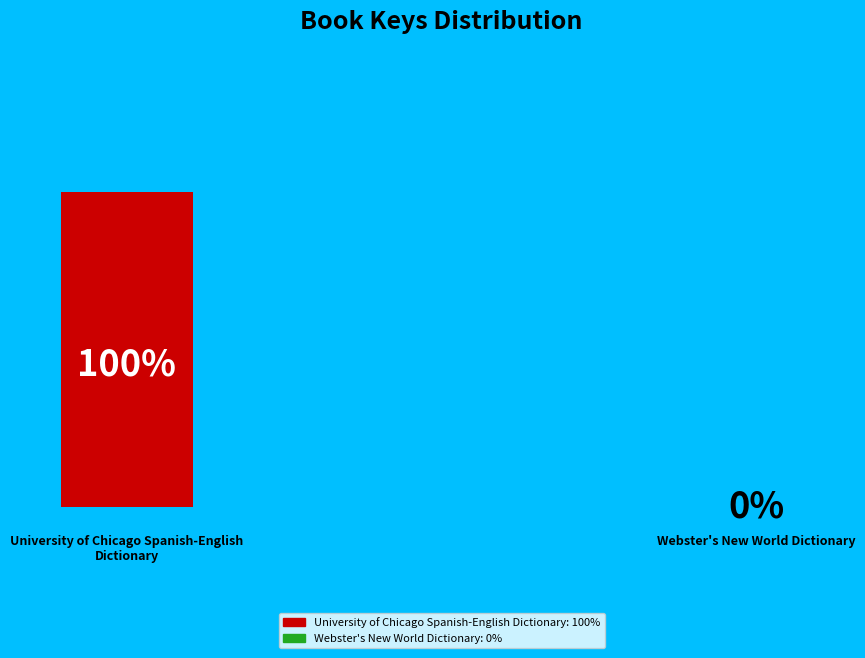

Rank the categories by value from highest to lowest.

University of Chicago Spanish-English Dictionary, Webster's New World Dictionary